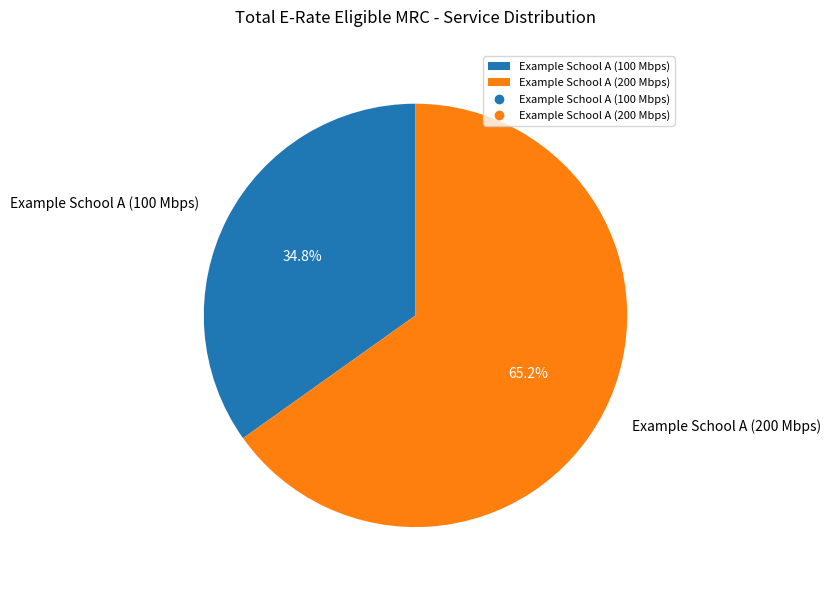

Is there a majority slice in this chart?

Yes